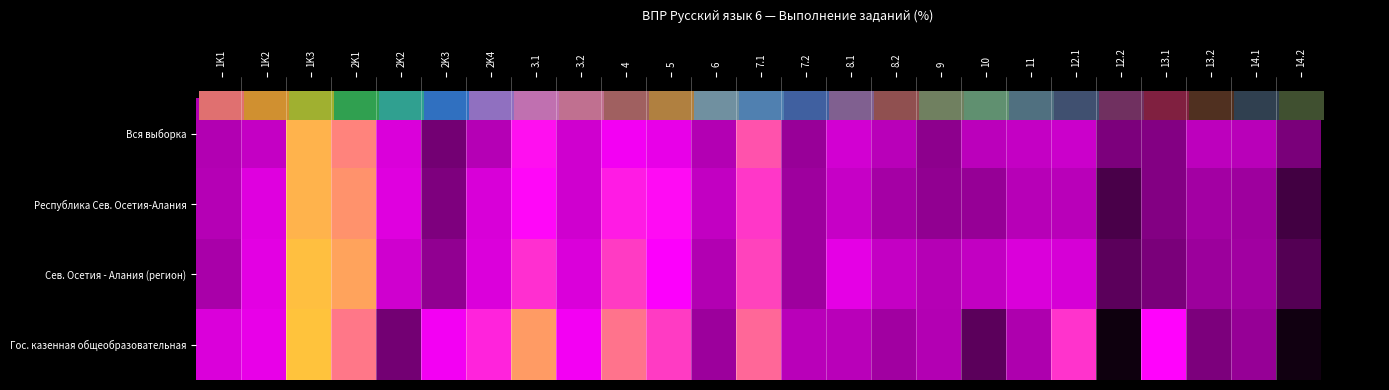

Reading right to left, extract all data points from this chart.

Вся выборка: 46.9	60.1	60.9	48.7	47.4	63.9	62.4	60.4	50.6	59.8	65.5	52.8	82.9	58.9	70.1	72.5	64.6	76.2	59.2	45.9	66.8	87.7	92.5	62.1	58.5
Республика Северная Осетия-Алания: 37.3	53.9	55.4	48.7	38.4	60.0	59.6	52.7	51.3	55.6	62.8	54.2	80.1	61.8	75.8	77.6	64.6	75.5	66.4	47.7	68.2	89.1	92.3	68.2	59.0
Республика Северная Осетия - Алания (ре…): 40.6	54.9	53.7	46.9	41.7	66.1	67.1	61.8	59.3	62.1	69.2	54.2	81.3	58.5	74.6	80.7	67.0	79.4	67.4	51.6	64.6	90.7	93.7	68.8	56.6
Государственная казенная общеобразовате…: 20.0	52.5	47.5	75.0	17.5	80.0	57.5	41.7	58.8	55.0	60.0	60.0	85.0	53.8	80.8	86.2	72.5	90.0	78.3	72.5	45.8	86.7	93.8	70.0	66.9